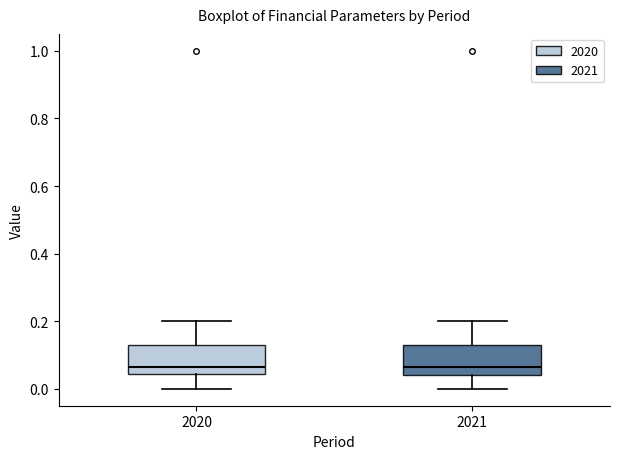

Reading left to right, read every box against the y-axis: the position of its median line, the range the box covers, and the ends of its whiskers. The values are not printed on the chart, so give them approximately, as read against the axis.

2020: median 0.06, box 0.04 to 0.14, whiskers 0.00 to 0.20
2021: median 0.06, box 0.04 to 0.14, whiskers 0.00 to 0.20